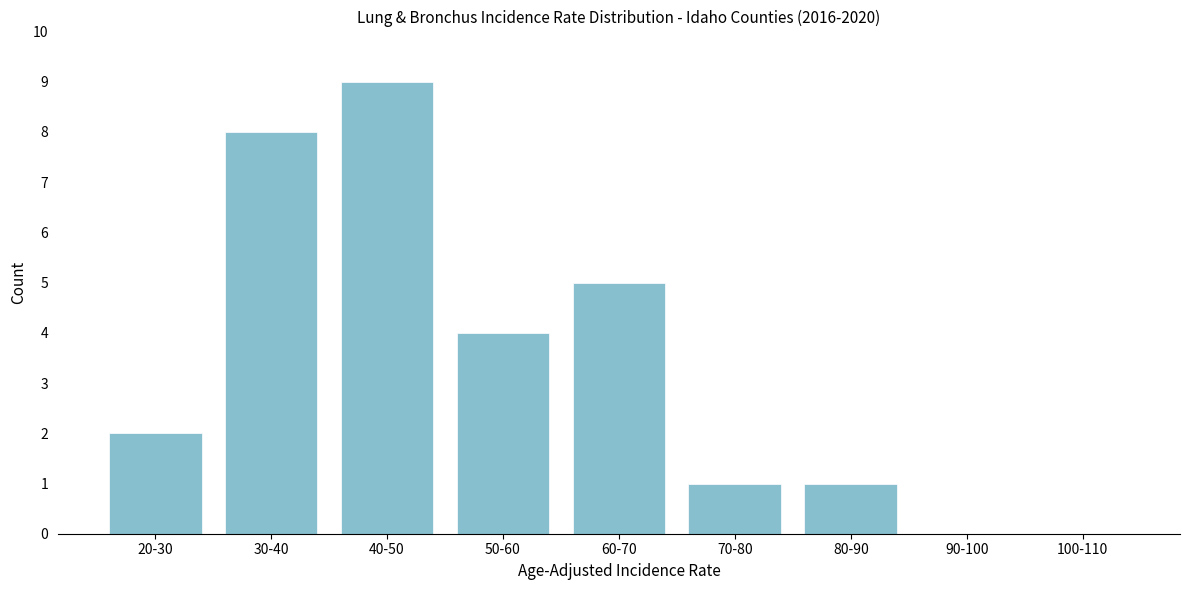

Reading left to right, list all the values displayed in this chart.

20-30=2	30-40=8	40-50=9	50-60=4	60-70=5	70-80=1	80-90=1	90-100=0	100-110=0